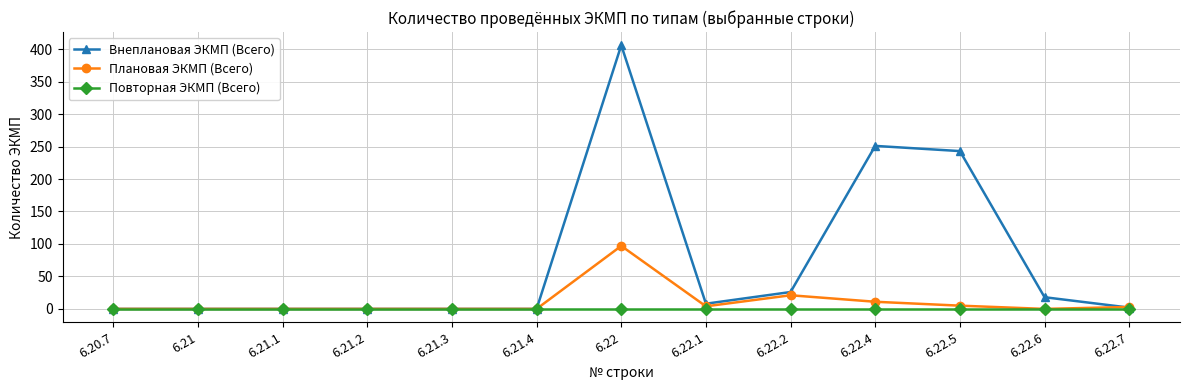

Count the number of data series in this chart.

3